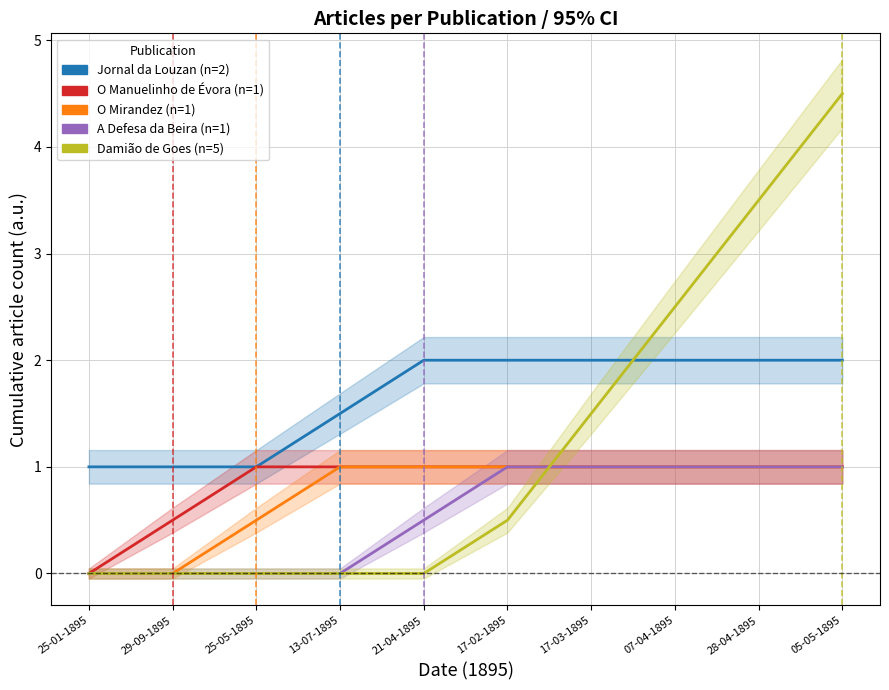

True or false: Jornal da Louzan and O Manuelinho de Évora cross at least once.

False